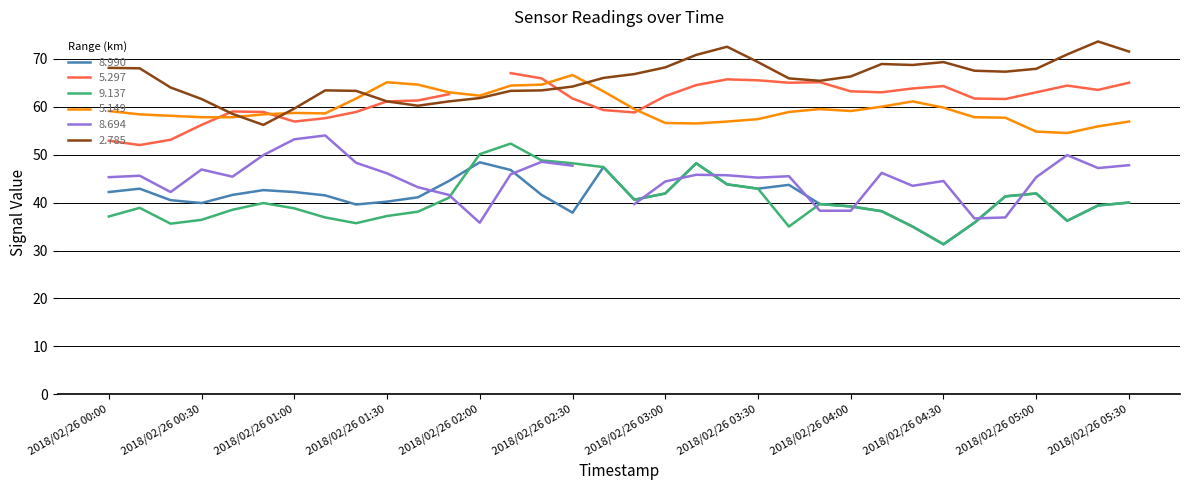

Read the 8.990 value at 2018/02/26 05:30.

40.0